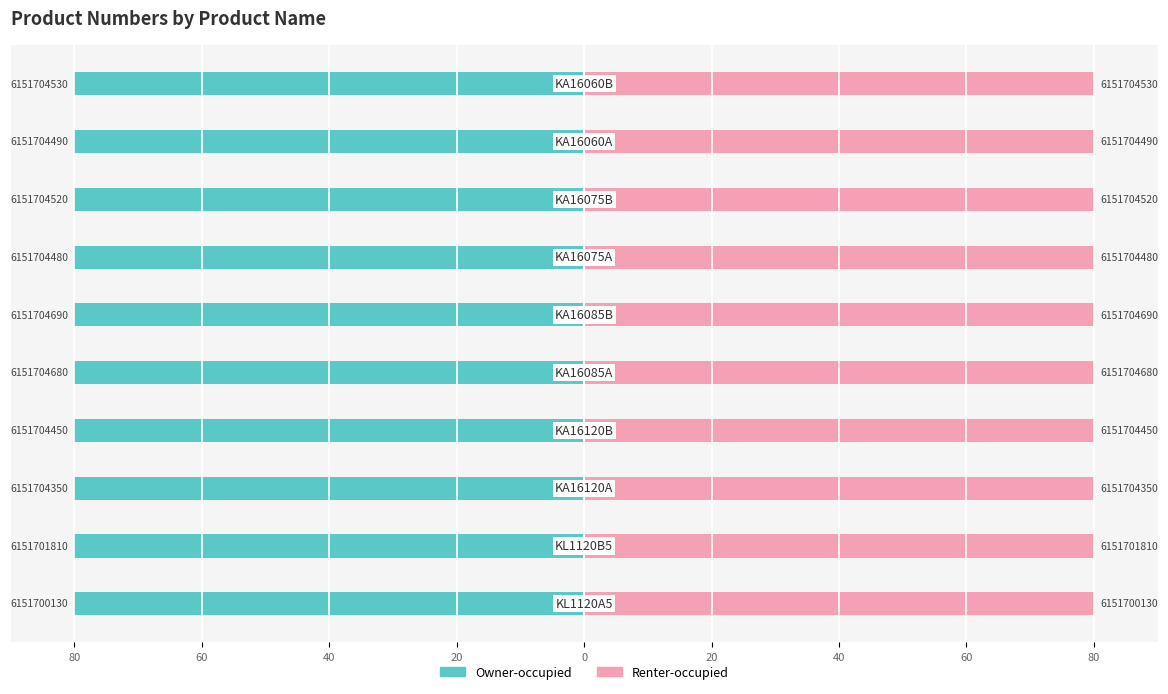

True or false: Owner-occupied has a value of -80.0 at 40.

True